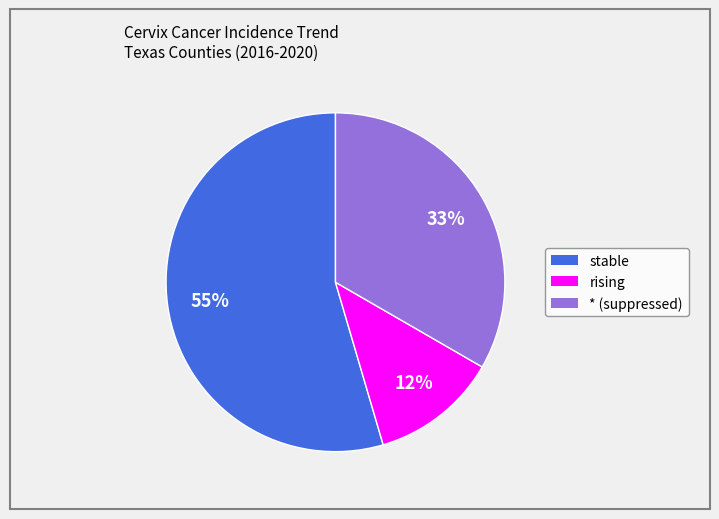

What is the ratio of the value at rising to the value at *?

0.4